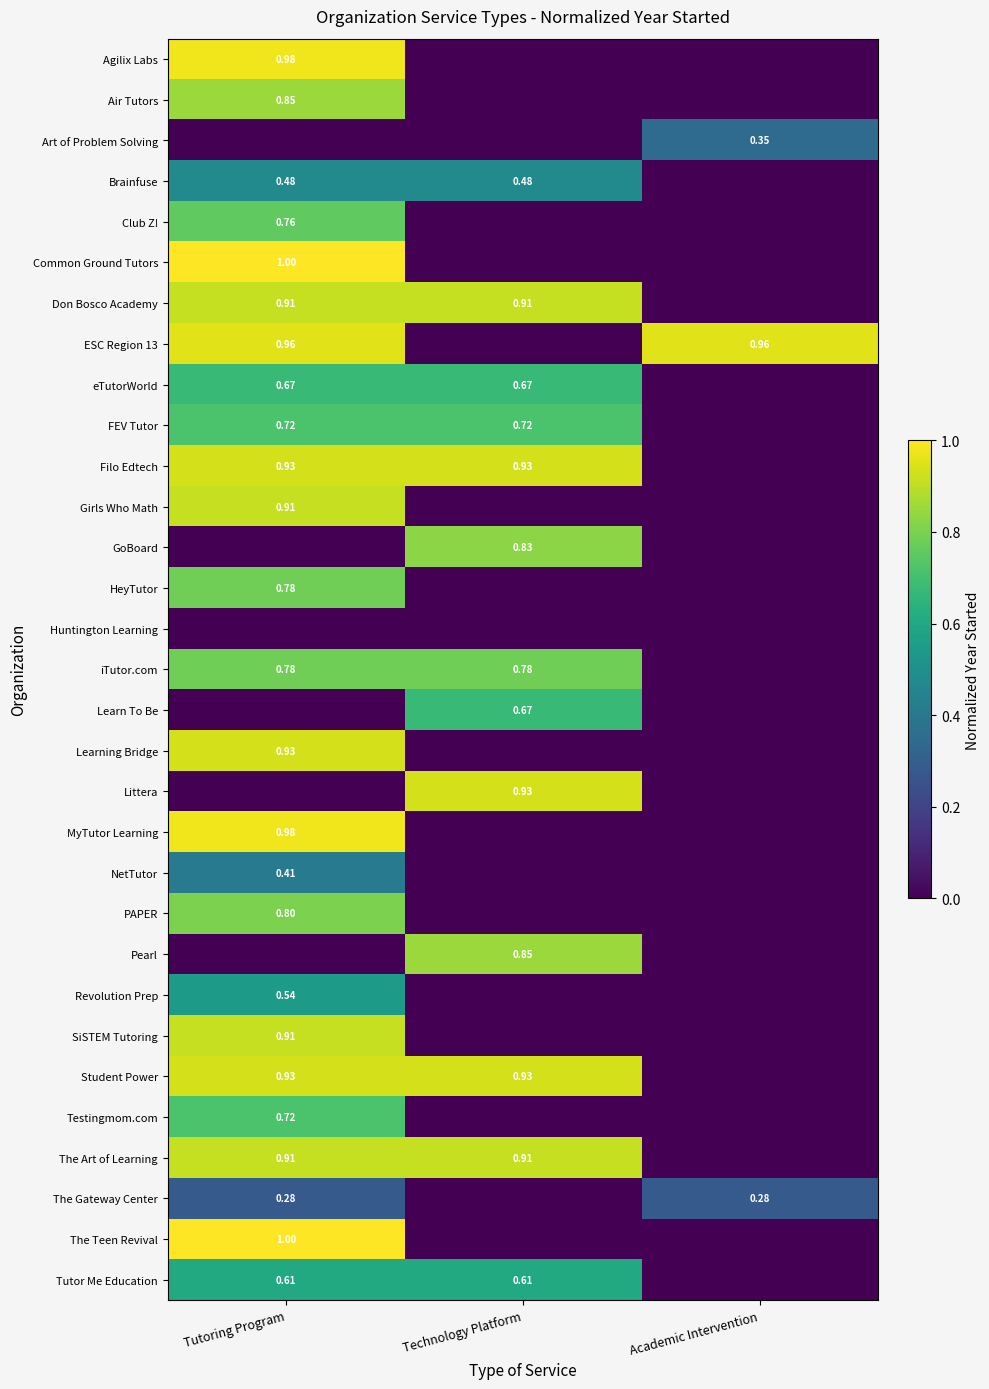

How many data points does each series have?

3